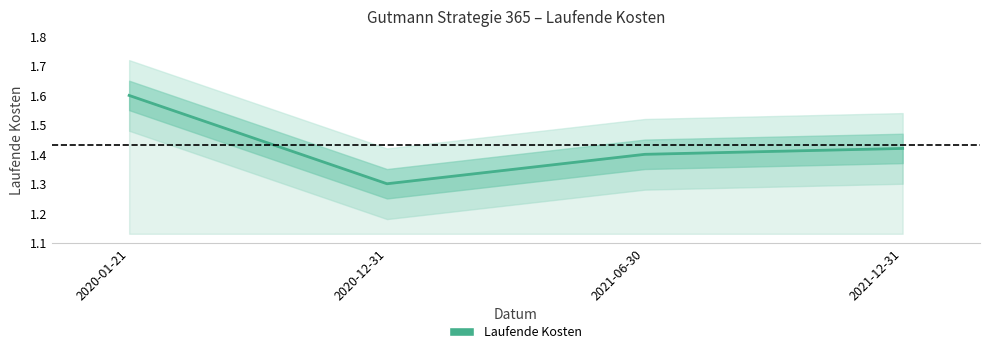

Reading left to right, extract all data points from this chart.

2020-01-21=1.6	2020-12-31=1.3	2021-06-30=1.4	2021-12-31=1.4